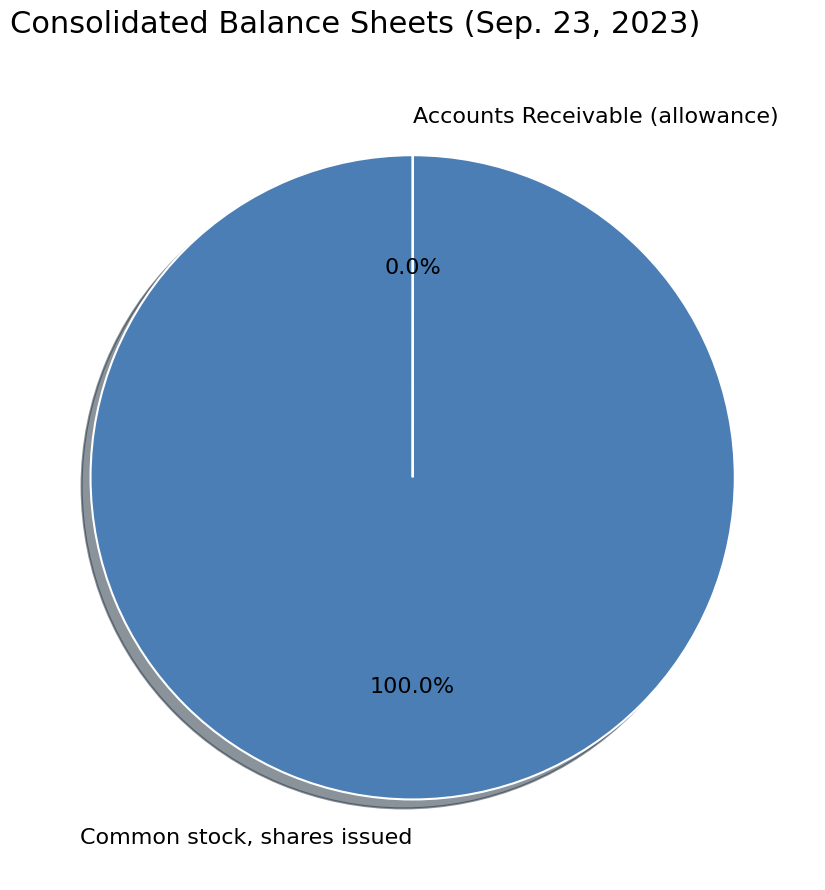

Is there any slice that represents more than half of the pie?

Yes